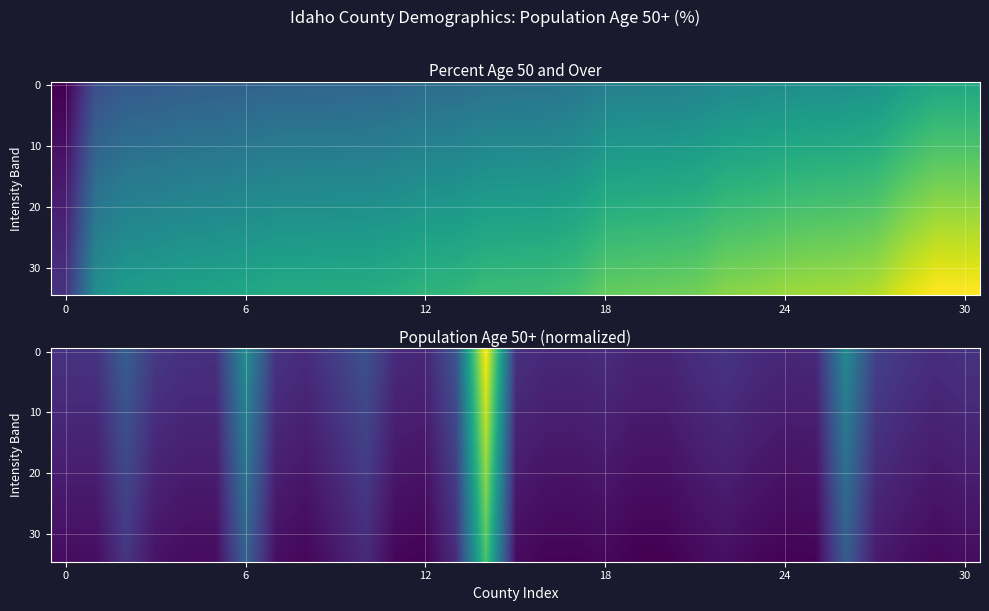

What is the spread (max minus min) of values at 17?

3.2